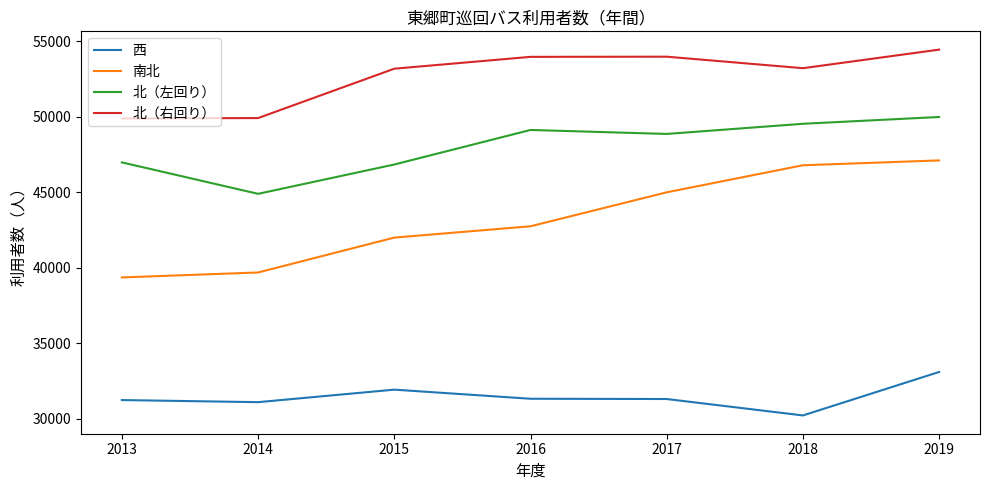

Read the 南北 value at 2017, to the nearest 50.

45000